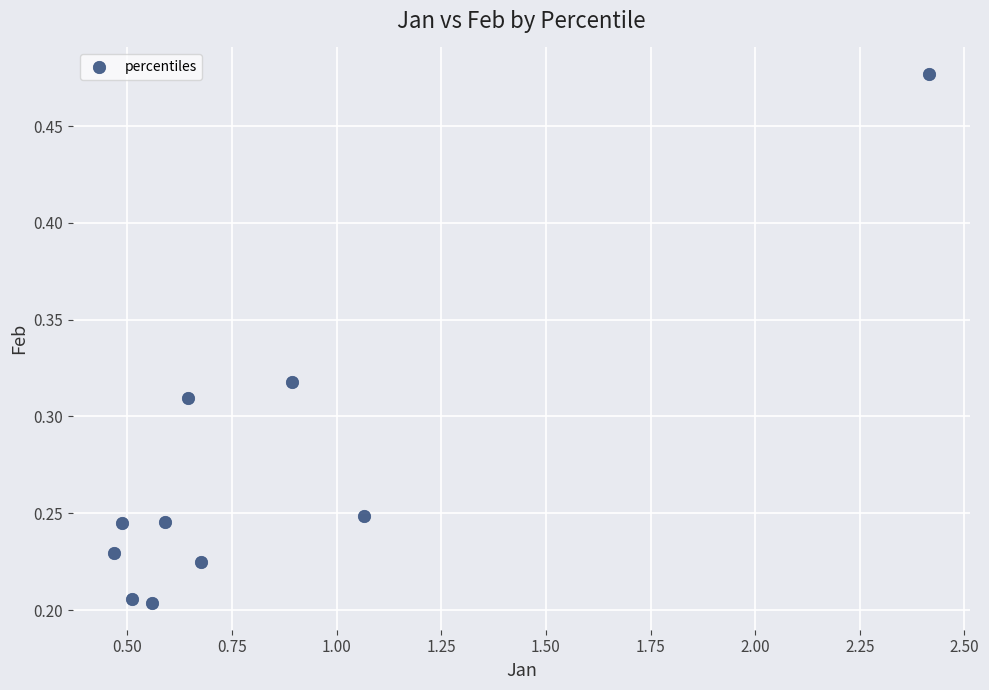

What is the range of X values (max minus min)?

1.9